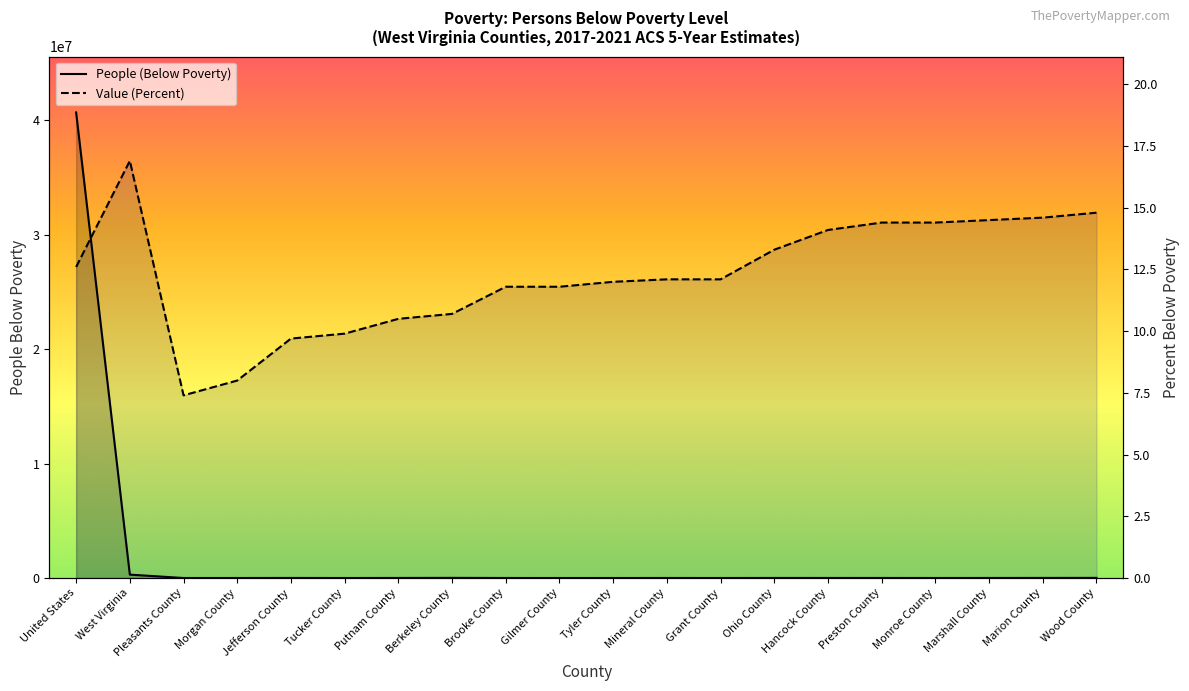

The value of Value (Percent) at Preston County is 24.9. True or false?

False